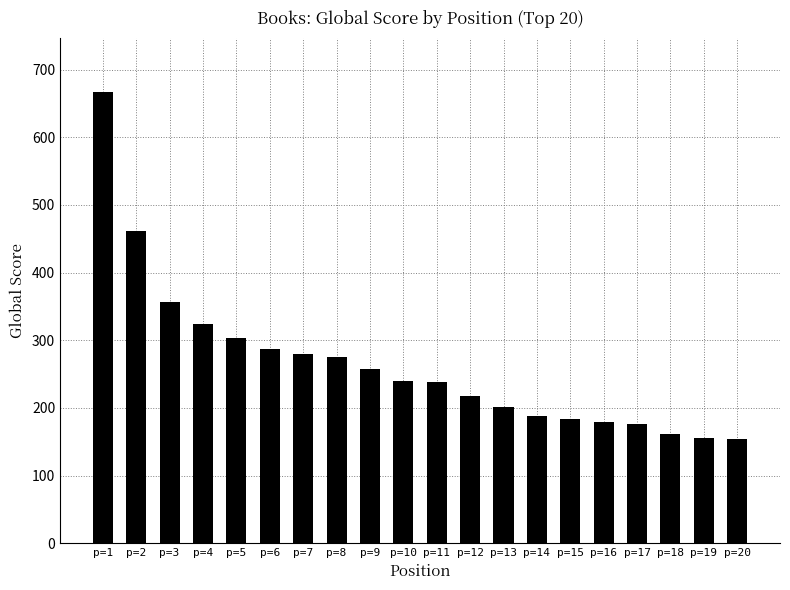

The value at p=12 is 218. True or false?

True